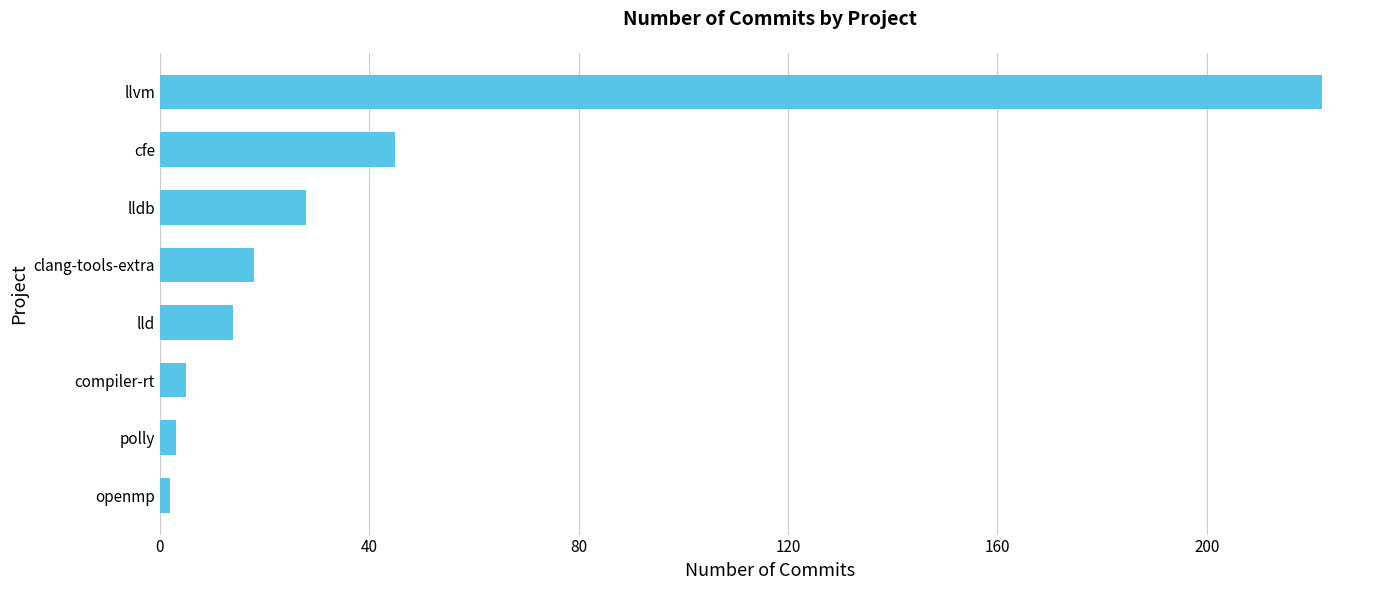

True or false: the data shows 30 at clang-tools-extra.

False